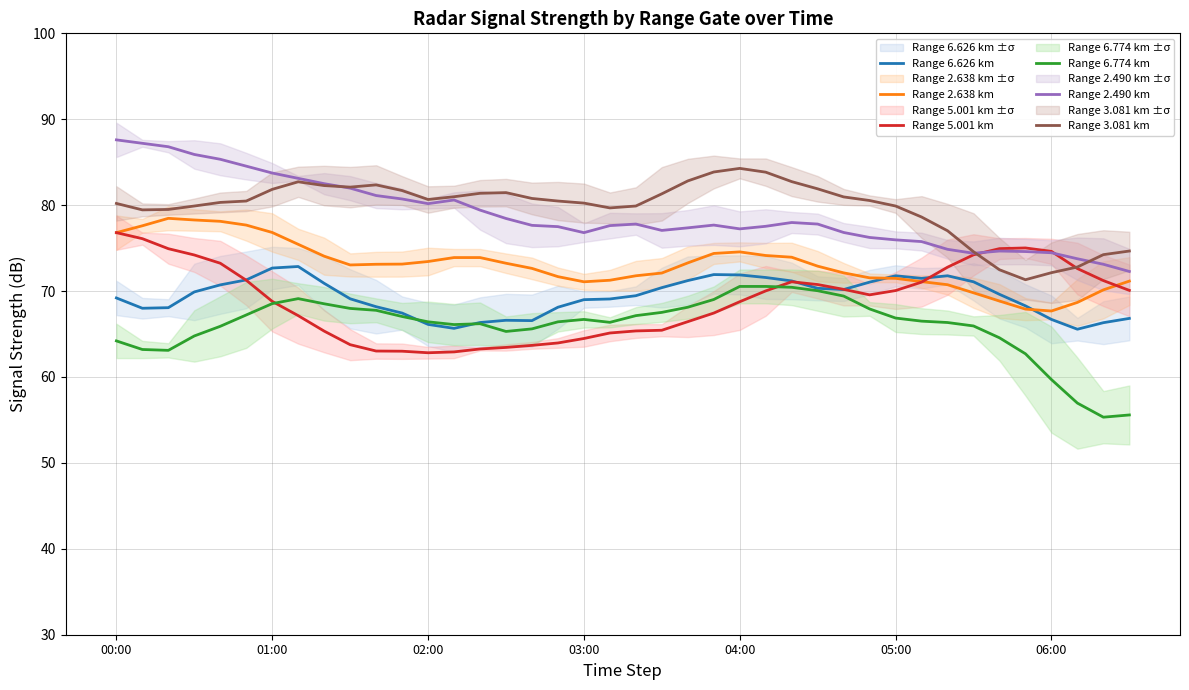

The value of Range 2.490 km at 16 is 77.7. True or false?

True